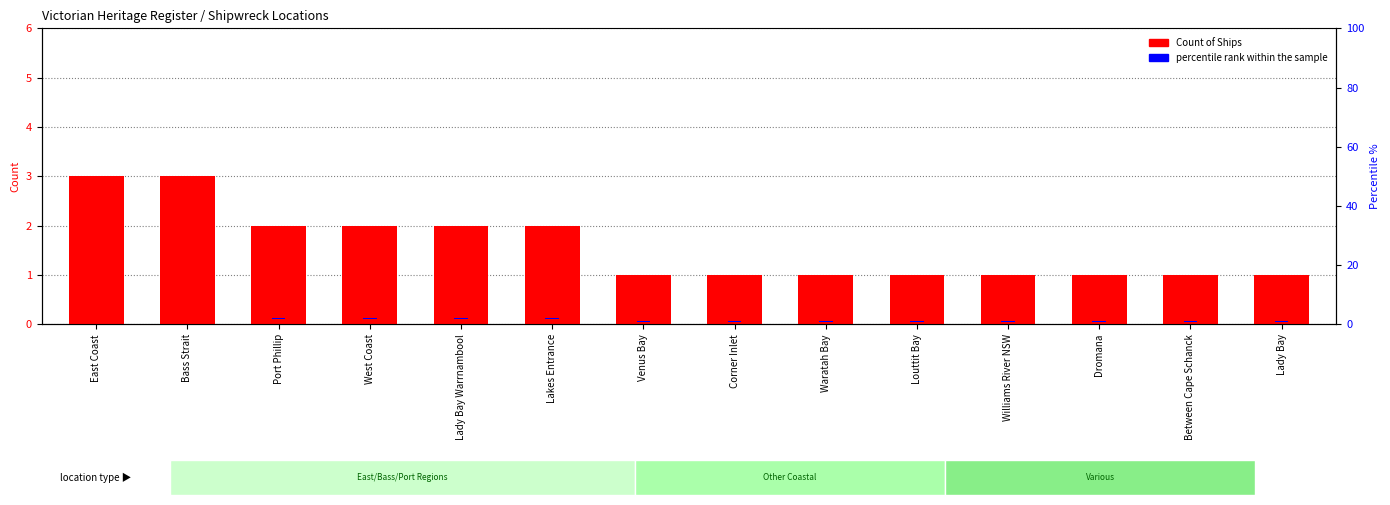

At which category does the chart reach its peak across all series?

East Coast